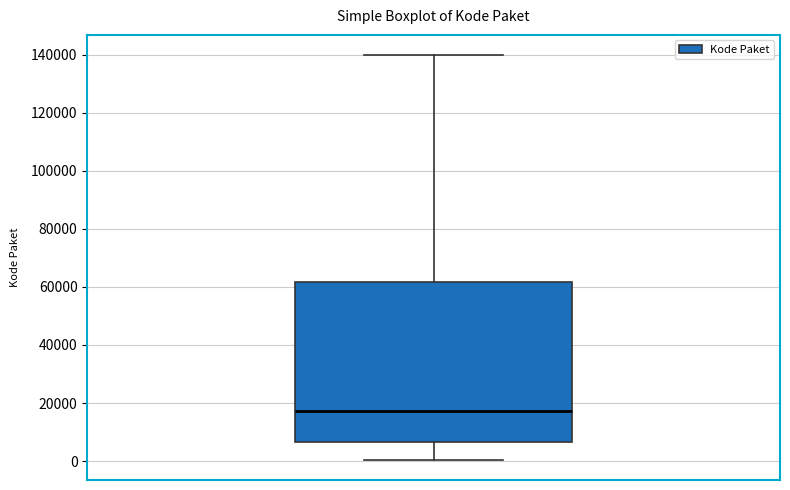

Read this box plot against the y-axis: the position of the median line, the range covered by the box, and the ends of both whiskers. The values are not printed on the chart, so give them approximately, as read against the axis.

median 18000, box 6000 to 62000, whiskers 0 to 140000